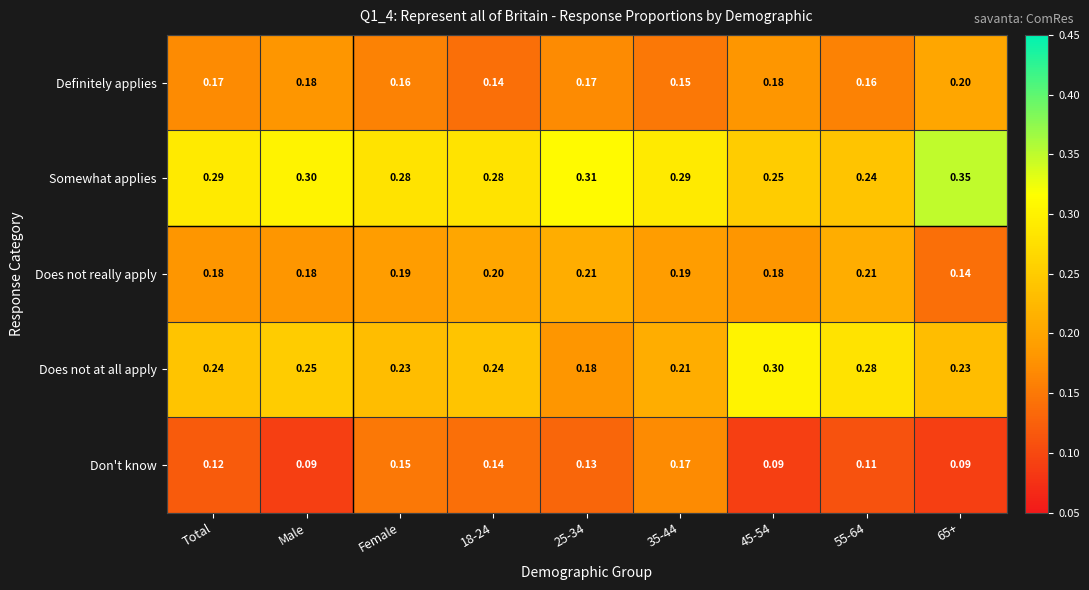

List the series in order of their peak value, highest first.

Somewhat applies, Does not at all apply, Does not really apply, Definitely applies, Don't know